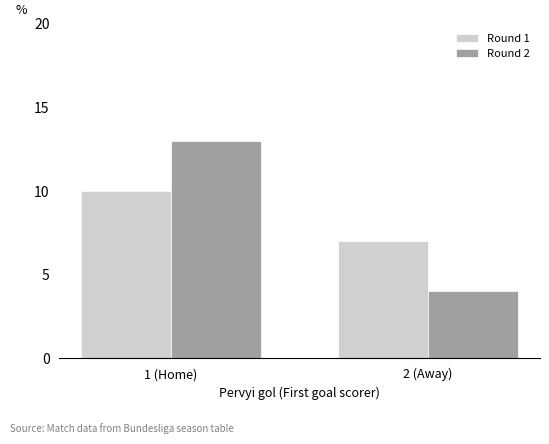

Which series has the largest range (max minus min)?

Round 2